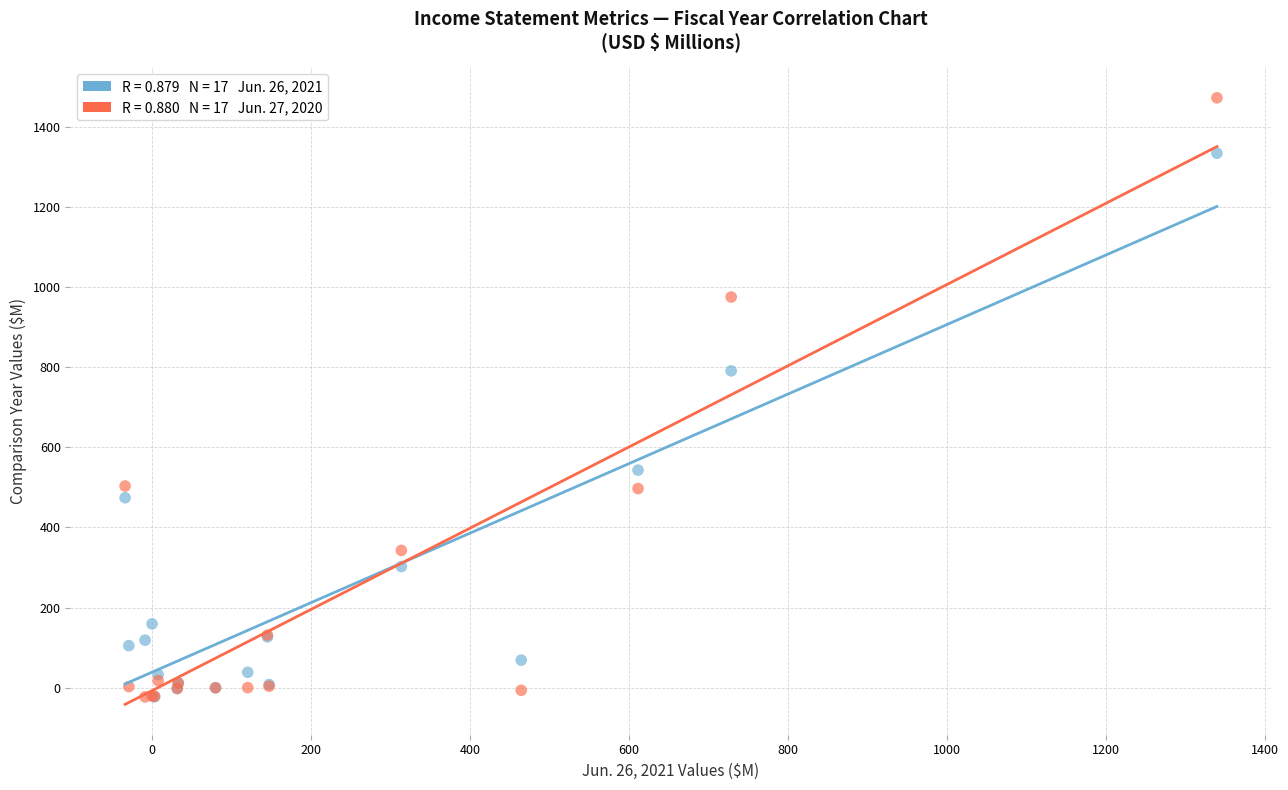

Across all series, what Y value is closest to 724?

790.8